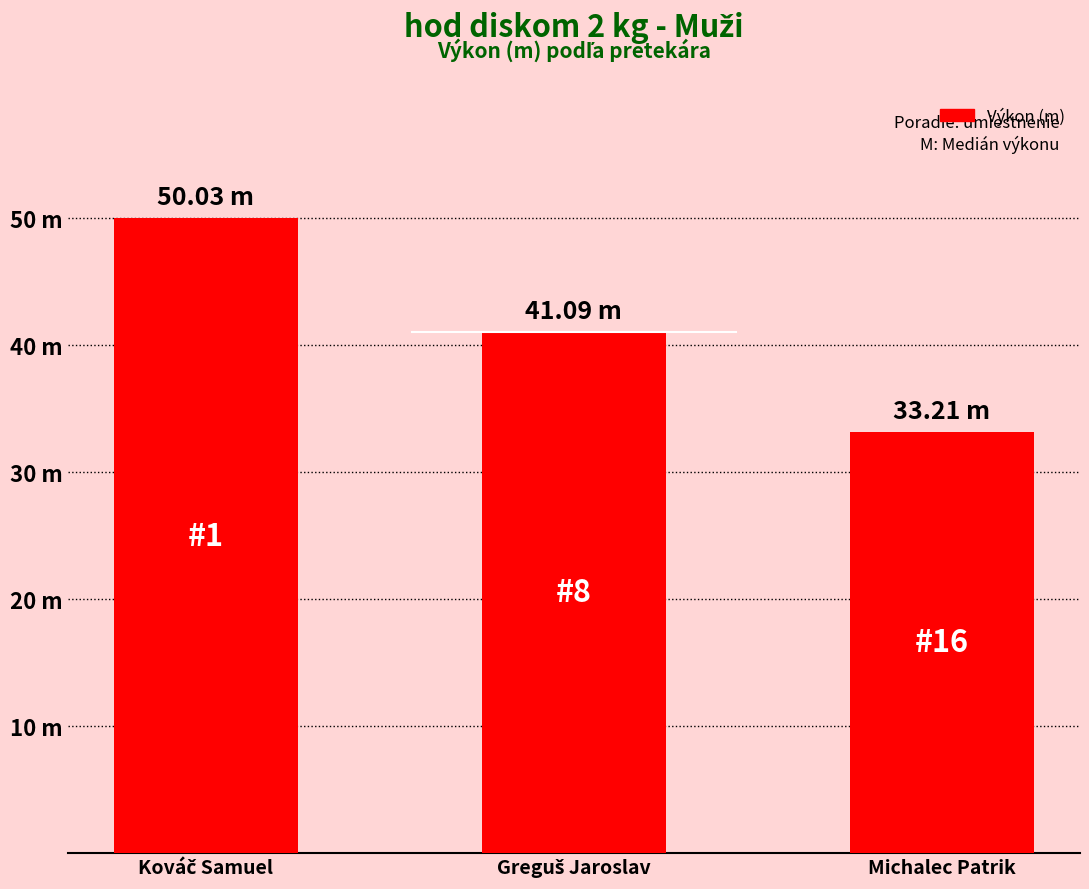

The value at Michalec Patrik is 16.9. True or false?

False